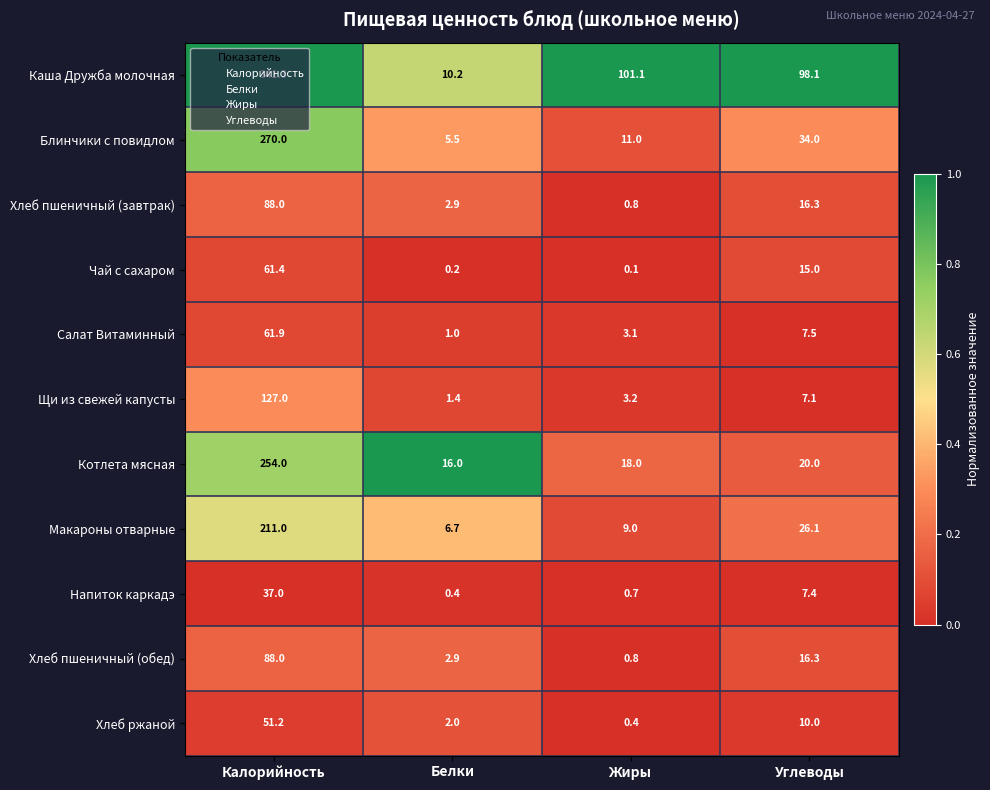

Which series changed the most between Калорийность and Углеводы?

Каша Дружба молочная